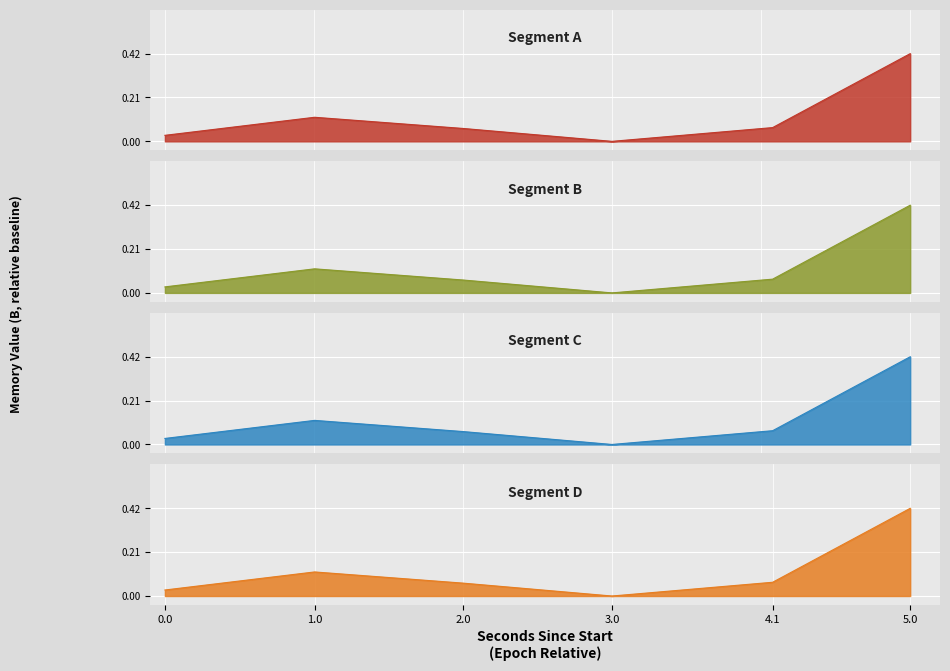

Where is the first local minimum?

3.0